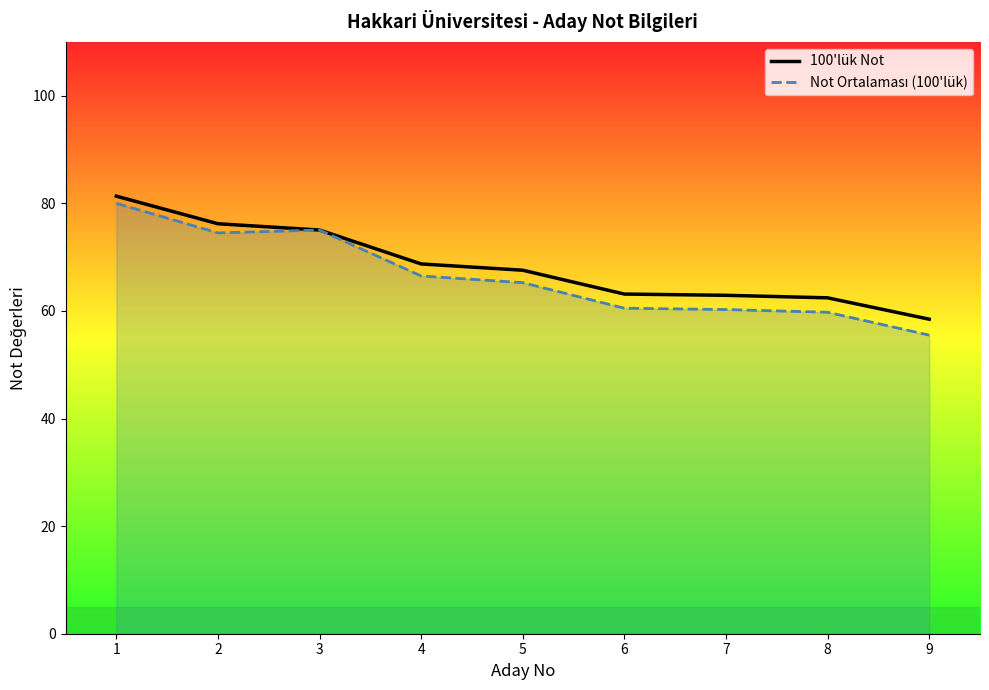

True or false: 100'lük Not and Not Ortalaması (100'lük) intersect in this chart.

False